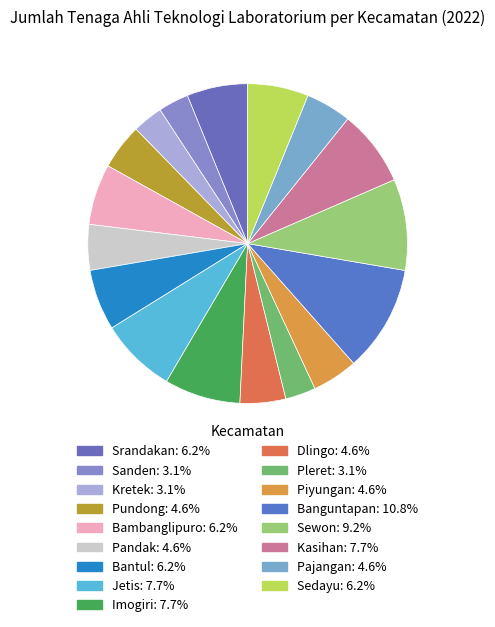

Count the number of slices in the pie.

17